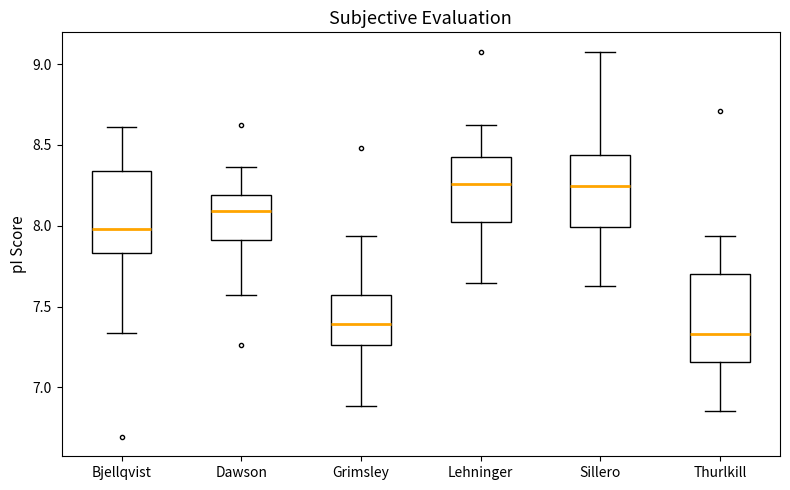

Reading left to right, read every box against the y-axis: the position of its median line, the range the box covers, and the ends of its whiskers. The values are not printed on the chart, so give them approximately, as read against the axis.

Bjellqvist: median 8.00, box 7.85 to 8.35, whiskers 7.35 to 8.60
Dawson: median 8.10, box 7.90 to 8.20, whiskers 7.55 to 8.35
Grimsley: median 7.40, box 7.25 to 7.55, whiskers 6.90 to 7.95
Lehninger: median 8.25, box 8.00 to 8.45, whiskers 7.65 to 8.60
Sillero: median 8.25, box 8.00 to 8.45, whiskers 7.65 to 9.10
Thurlkill: median 7.35, box 7.15 to 7.70, whiskers 6.85 to 7.95